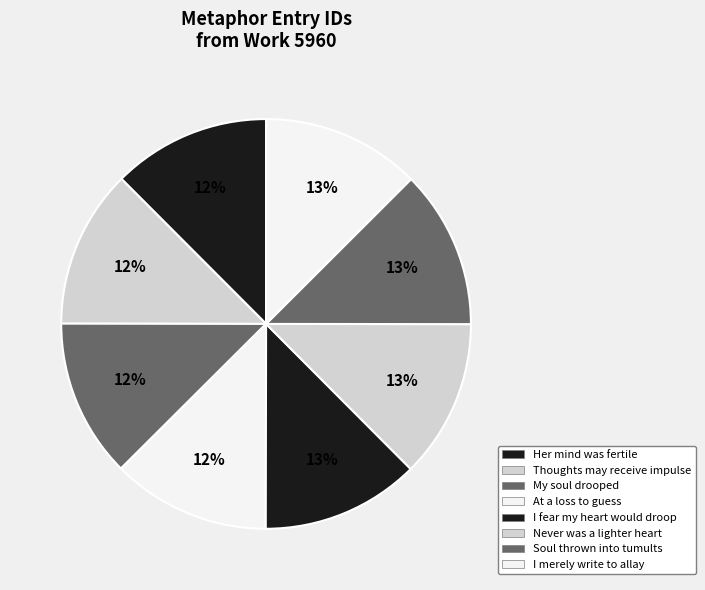

What percentage is the I merely write to allay slice, to the nearest percent?

13%